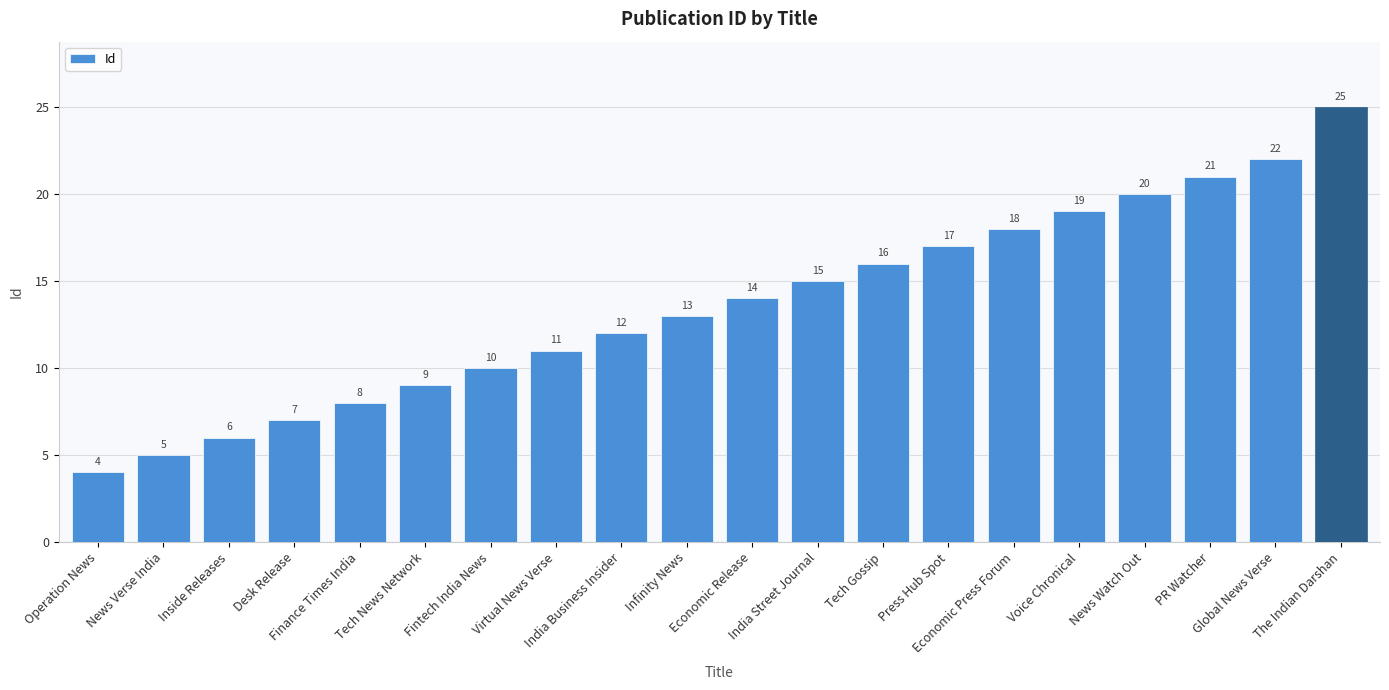

Rank the categories by value from highest to lowest.

The Indian Darshan, Global News Verse, PR Watcher, News Watch Out, Voice Chronical, Economic Press Forum, Press Hub Spot, Tech Gossip, India Street Journal, Economic Release, Infinity News, India Business Insider, Virtual News Verse, Fintech India News, Tech News Network, Finance Times India, Desk Release, Inside Releases, News Verse India, Operation News